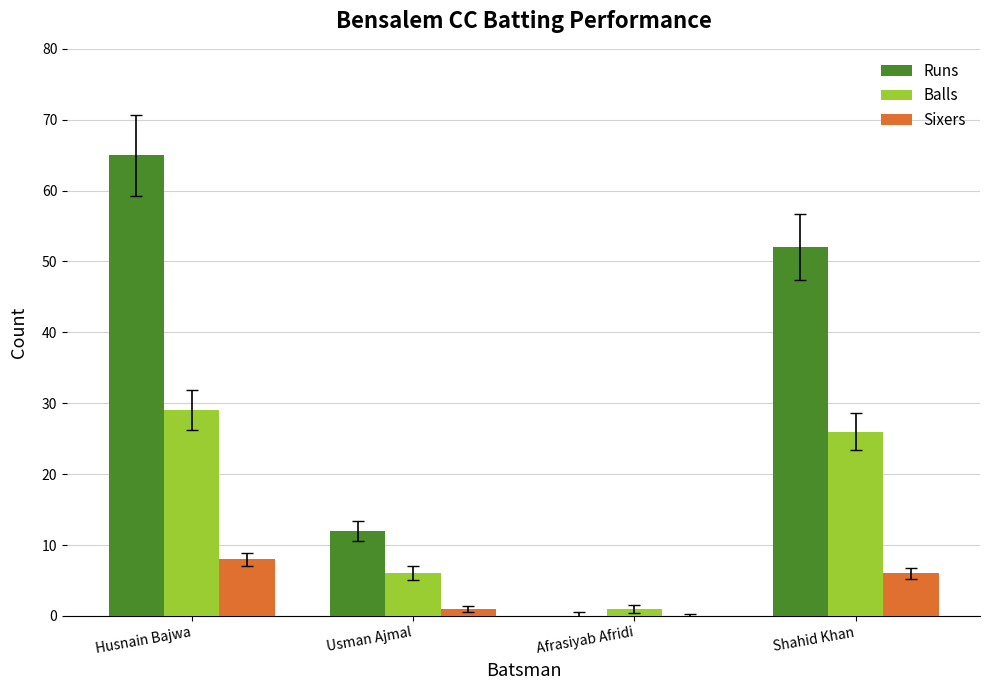

What are all the series names shown in the legend?

Runs, Balls, Sixers